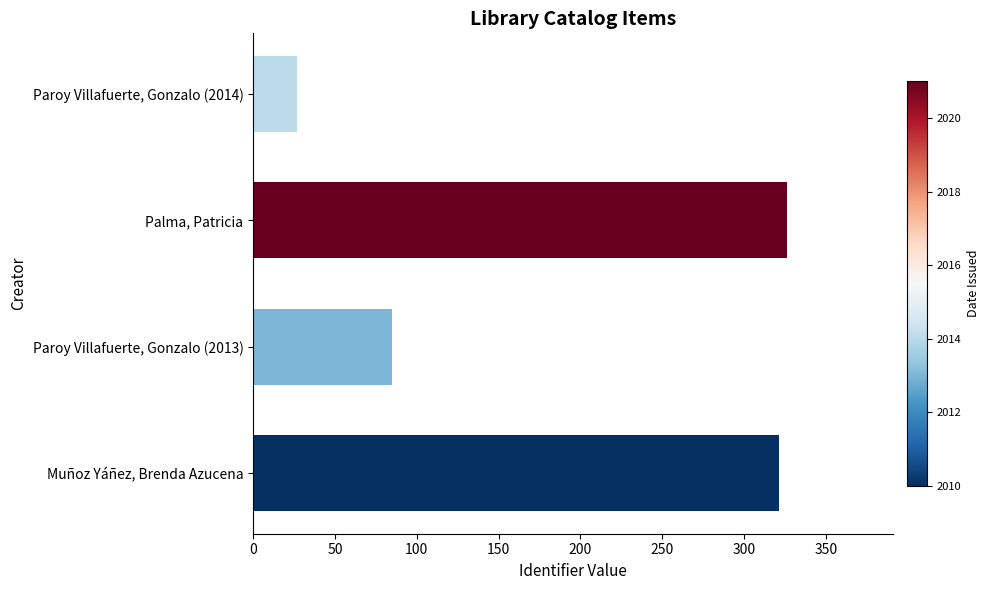

At which category does the chart reach its minimum across all series?

Paroy Villafuerte, Gonzalo (2014)